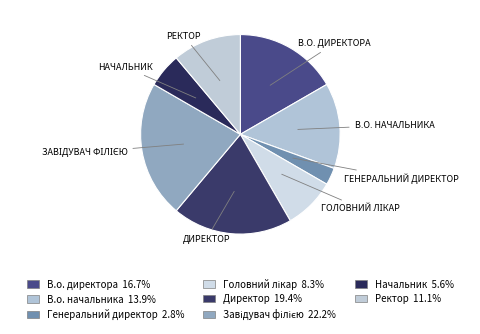

Which category has the biggest portion of the pie?

Завідувач філією